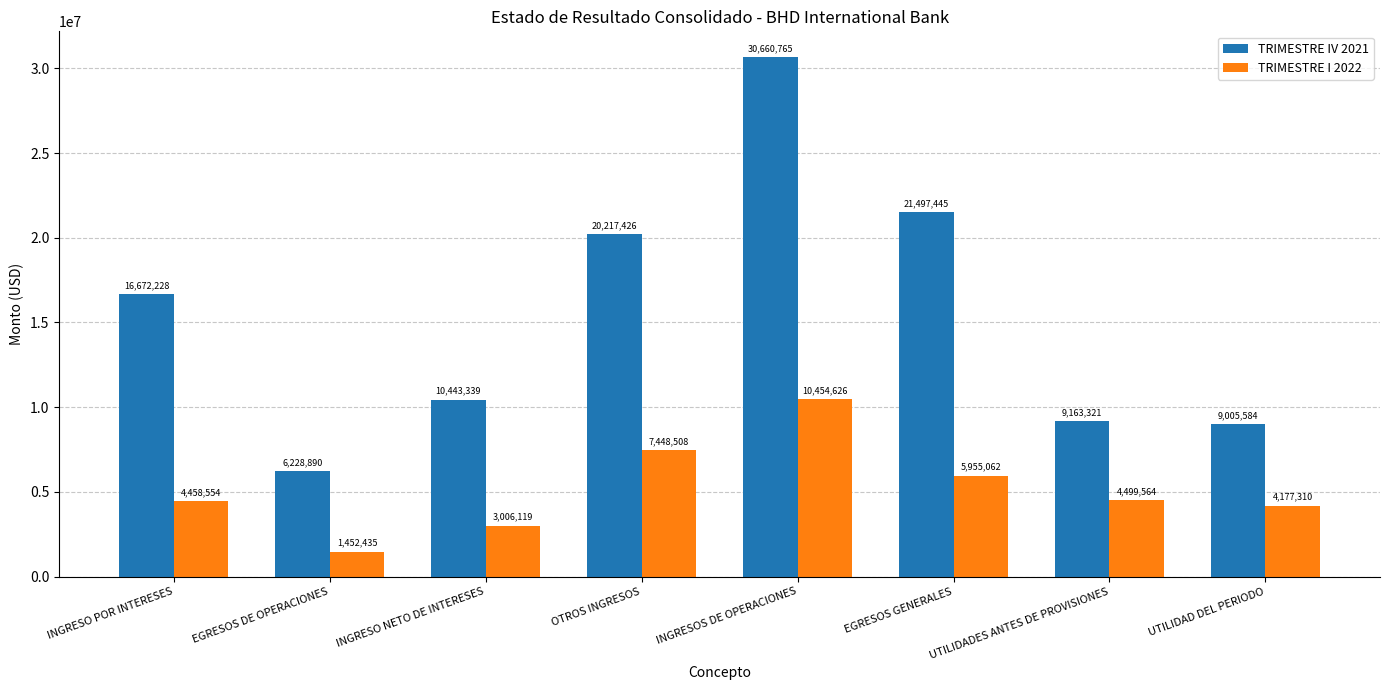

List the series in order of their peak value, lowest first.

TRIMESTRE I 2022, TRIMESTRE IV 2021